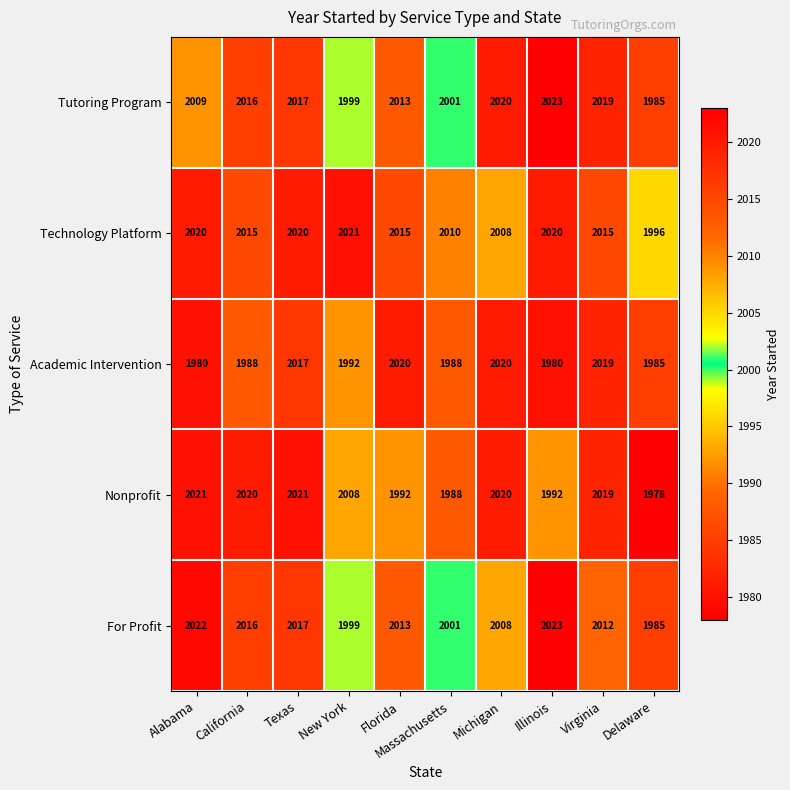

What is the spread (max minus min) of values at Delaware?

18